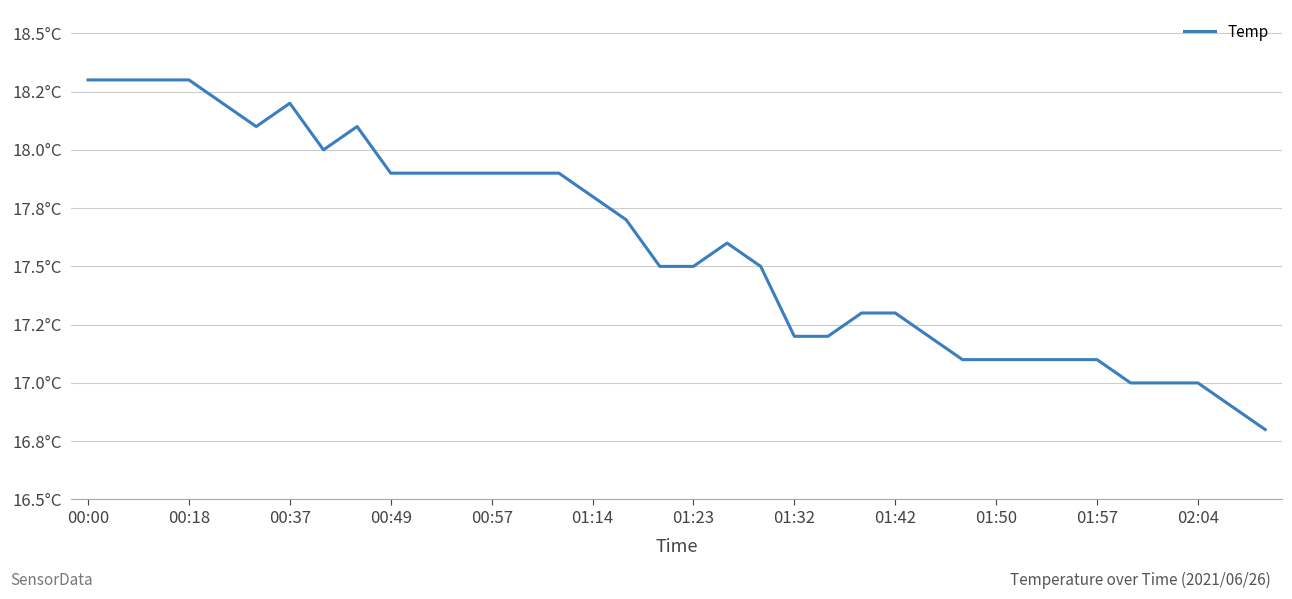

Is this an area chart (filled region under the line)?

No